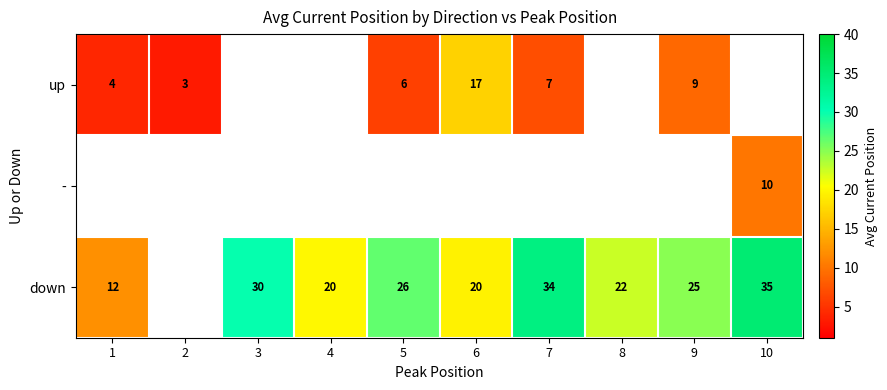

True or false: down has a value of 34 at 7.

True